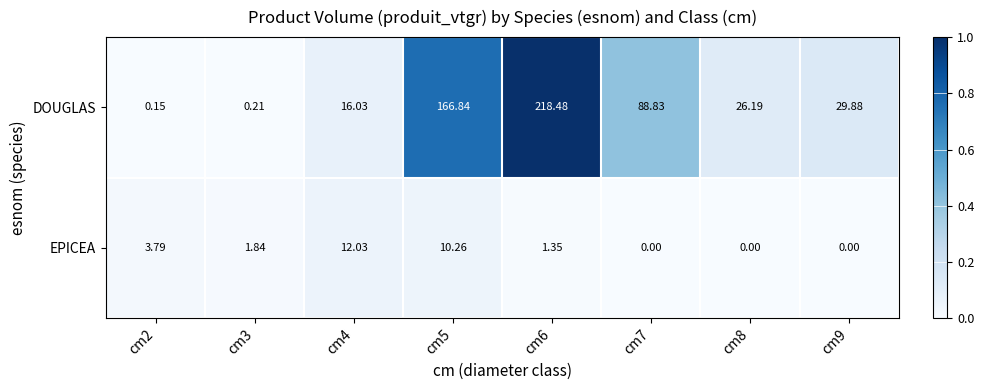

Which series has the largest total across all categories?

DOUGLAS